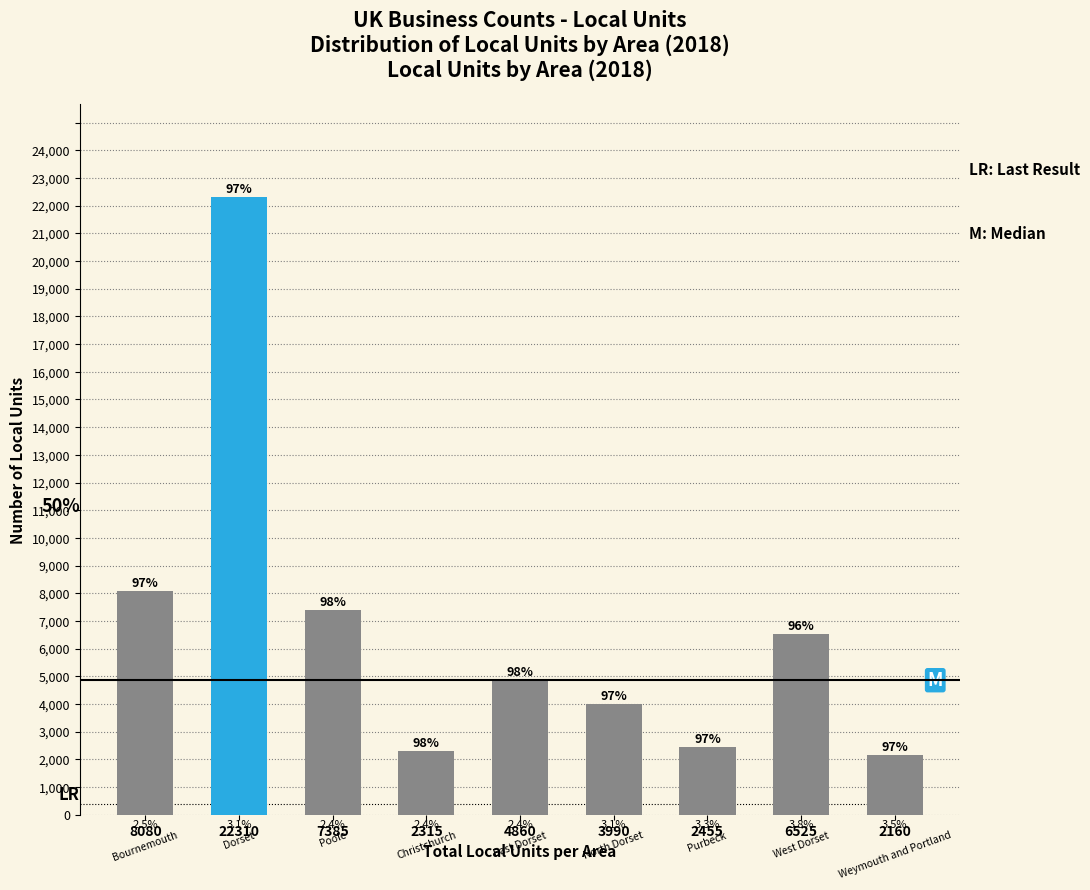

How many bars are there in total?

9